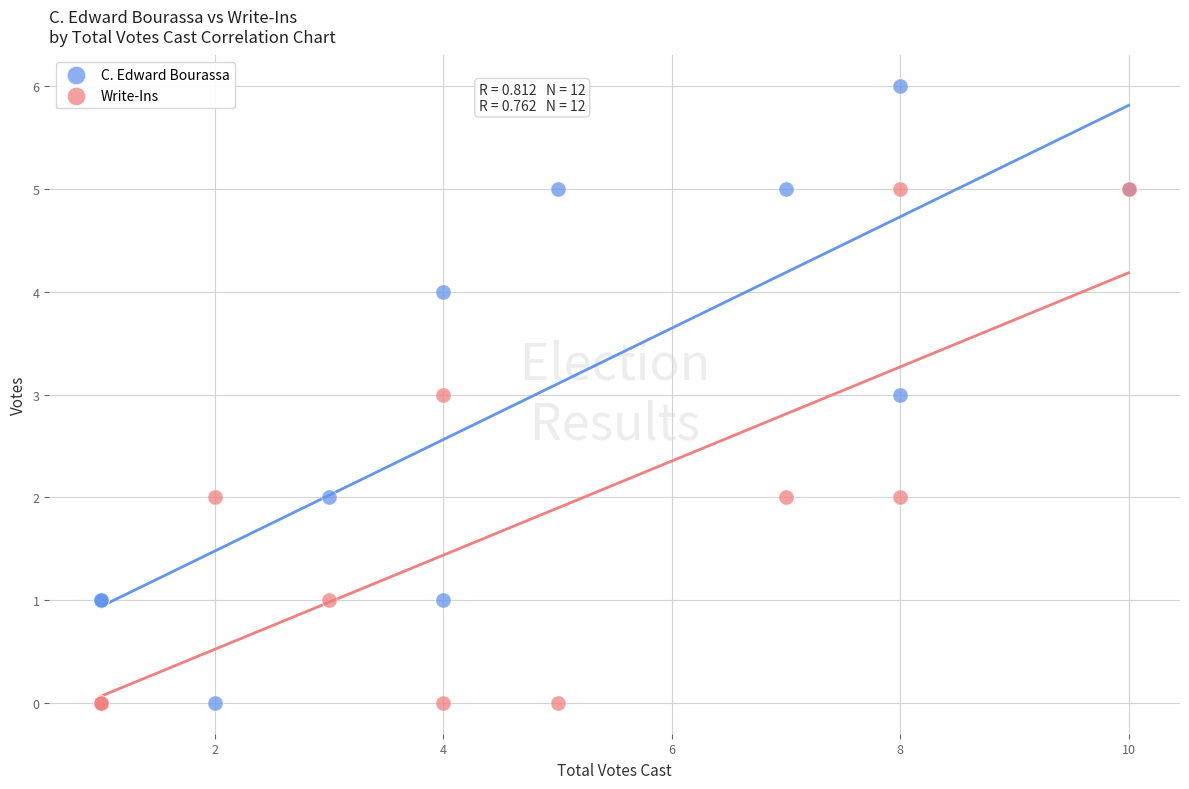

What is the X range (max minus min) for the scatter plot?

9